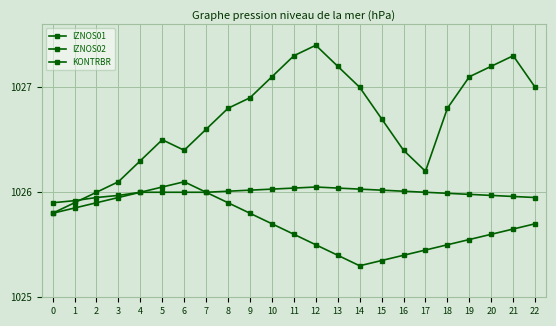

Where does the IZNOS01 series first go above 1026?

3